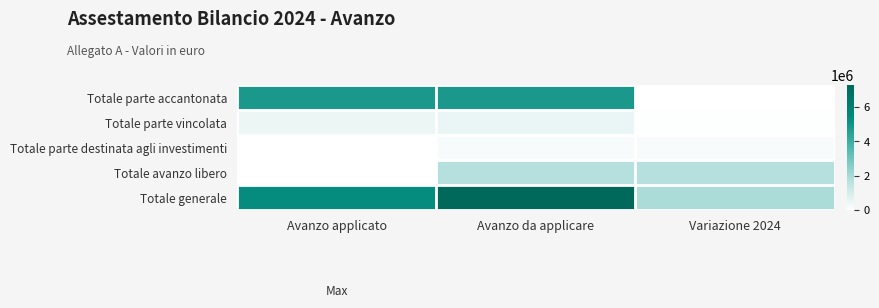

How many series are shown in this chart?

5